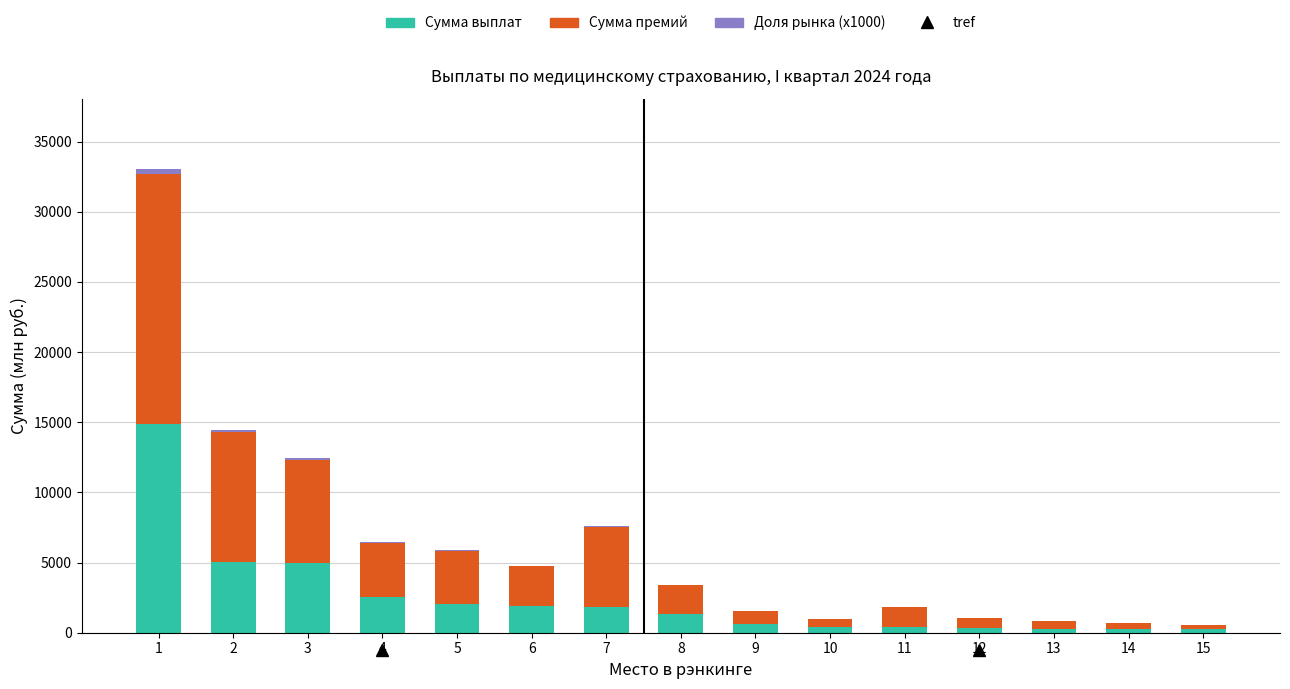

Are the bars horizontal?

No